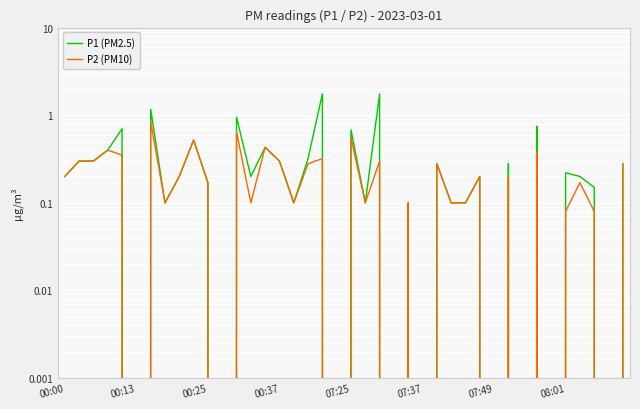

Does the chart display data point markers on the line(s)?

No